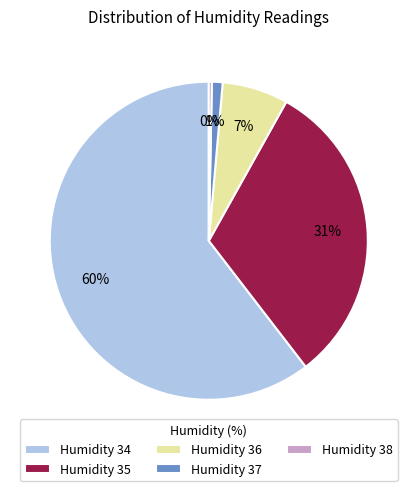

Is there a majority slice in this chart?

Yes